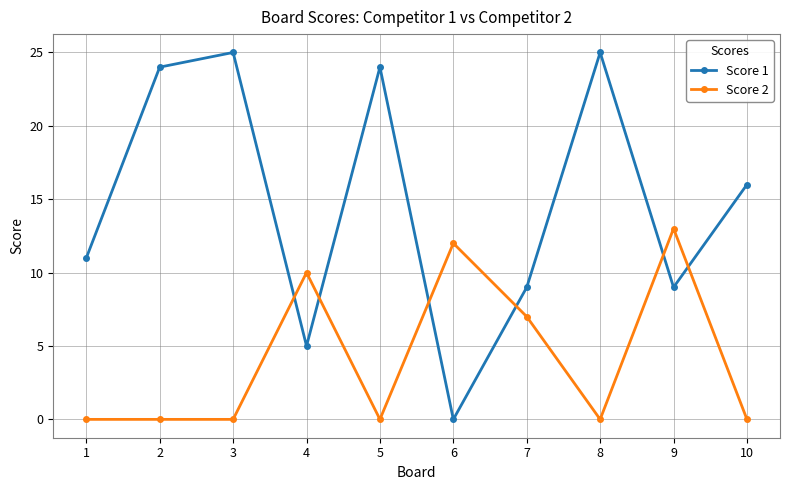

At which label is Score 2 closest to 6?

7